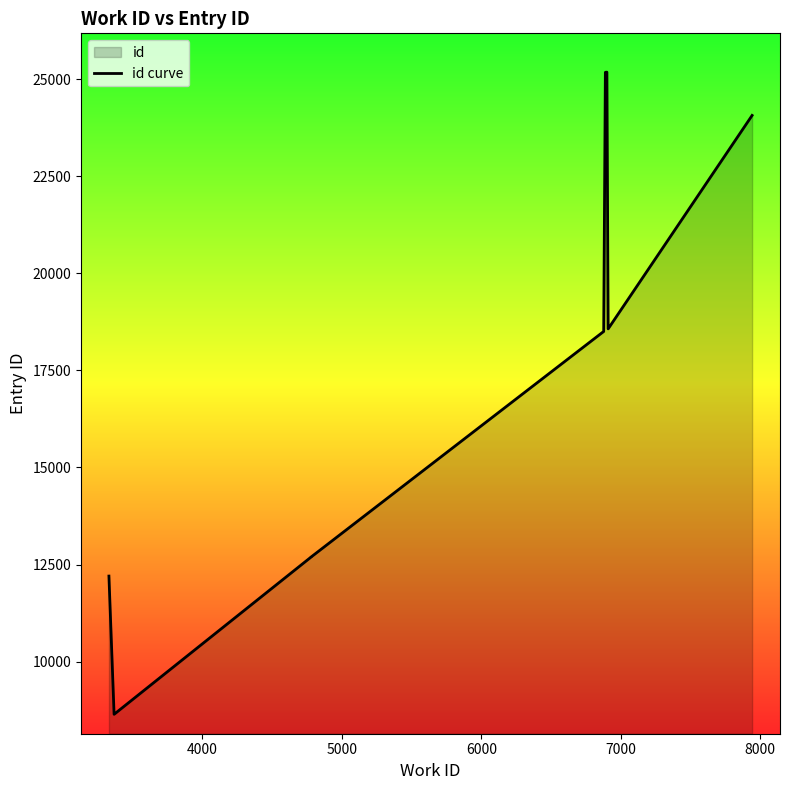

Reading left to right, transcribe all the data shown in this chart.

12202	8642	12694	12695	18502	25175	25176	25180	18569	24066